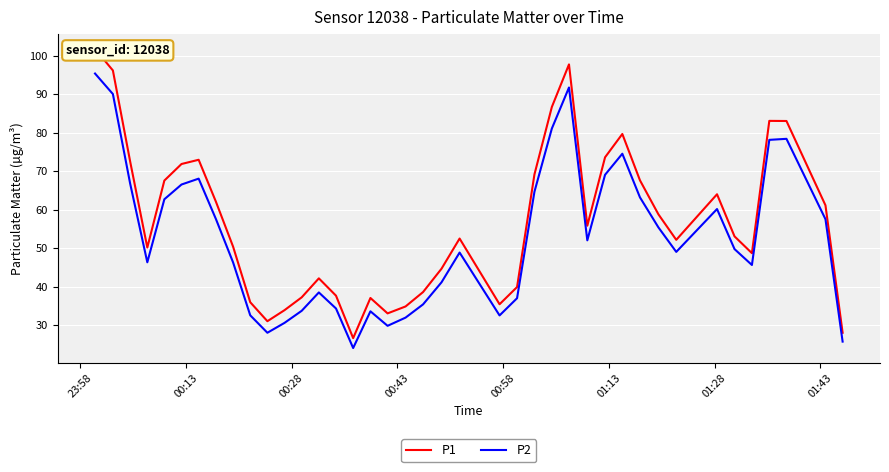

True or false: P2 and P1 cross at least once.

False